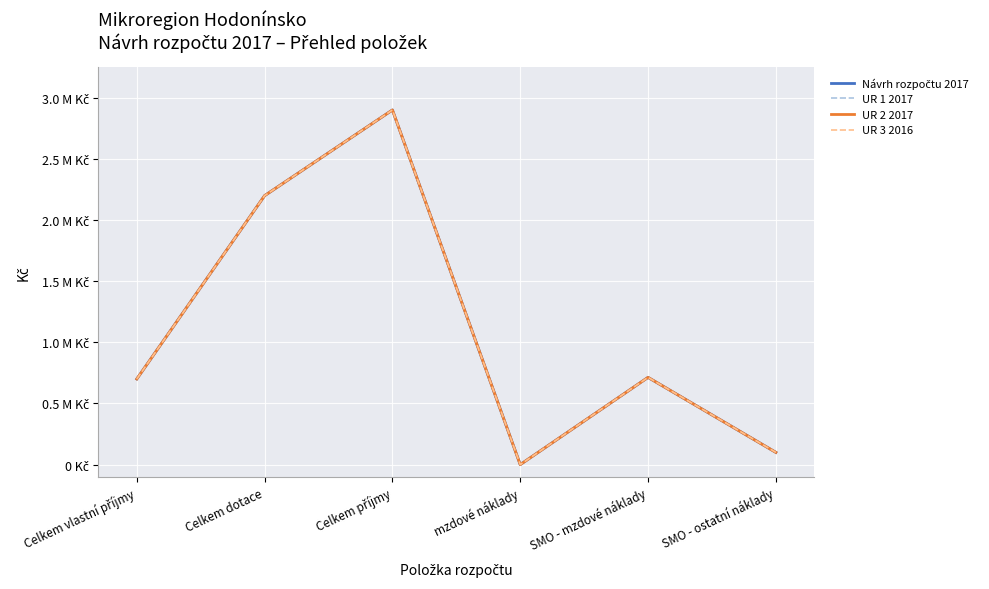

Is the value of UR 3 2016 at Celkem příjmy greater than the value of Návrh rozpočtu 2017 at Celkem příjmy?

No